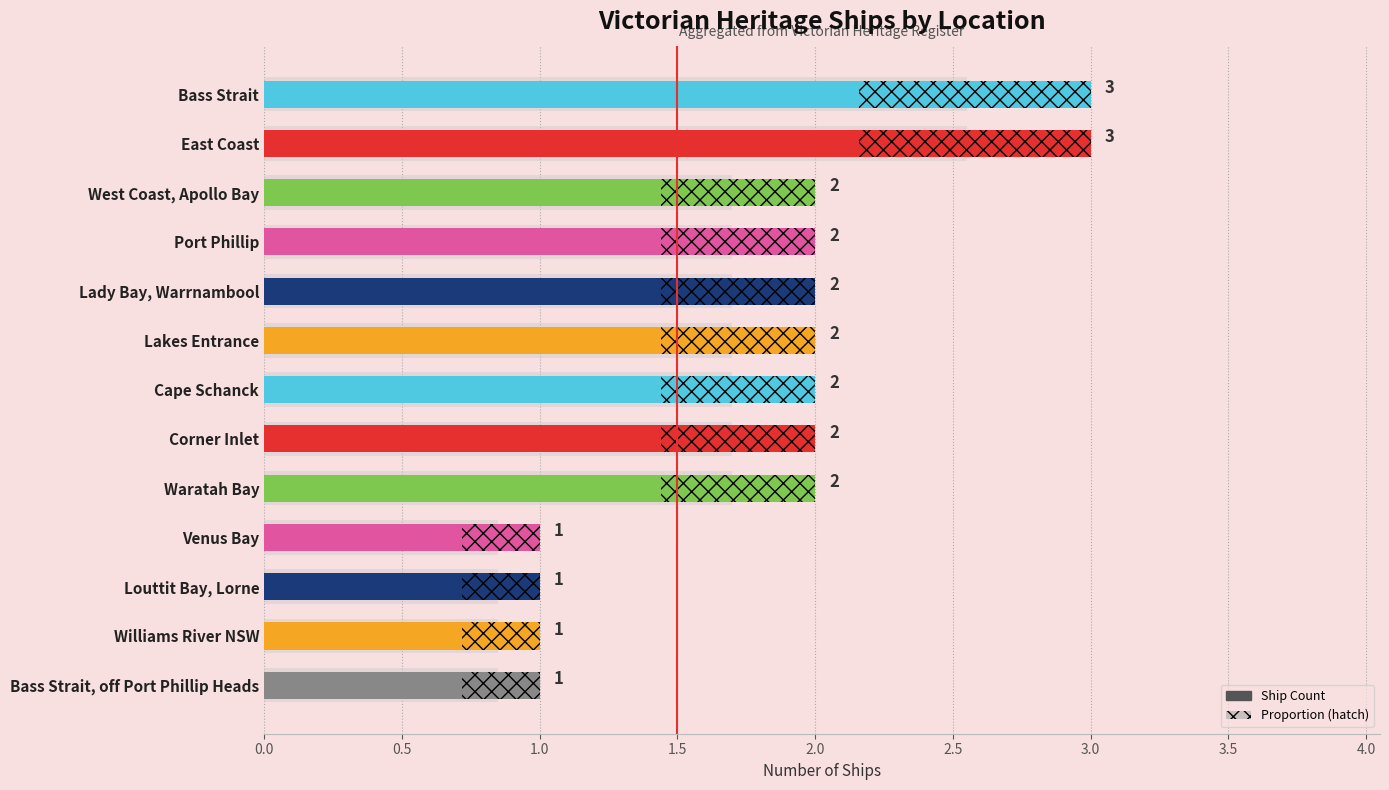

How many values exceed 2?

2